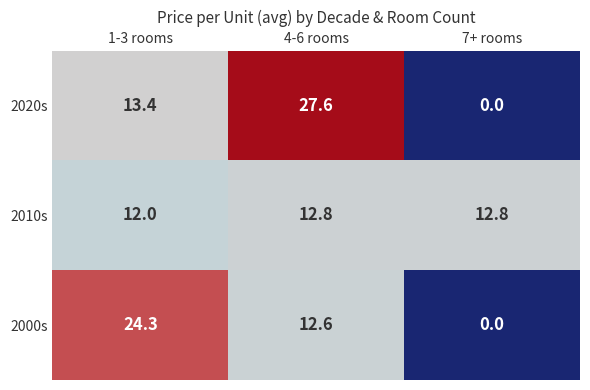

Reading right to left, what are all the values shown in this chart?

2020s: 7+ rooms=0.0	4-6 rooms=27.6	1-3 rooms=13.4
2010s: 7+ rooms=12.8	4-6 rooms=12.8	1-3 rooms=12.0
2000s: 7+ rooms=0.0	4-6 rooms=12.6	1-3 rooms=24.3